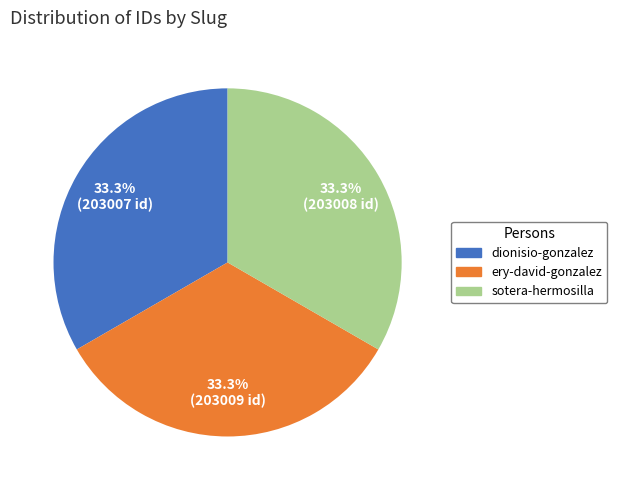

To the nearest percent, what is the average slice percentage?

33%